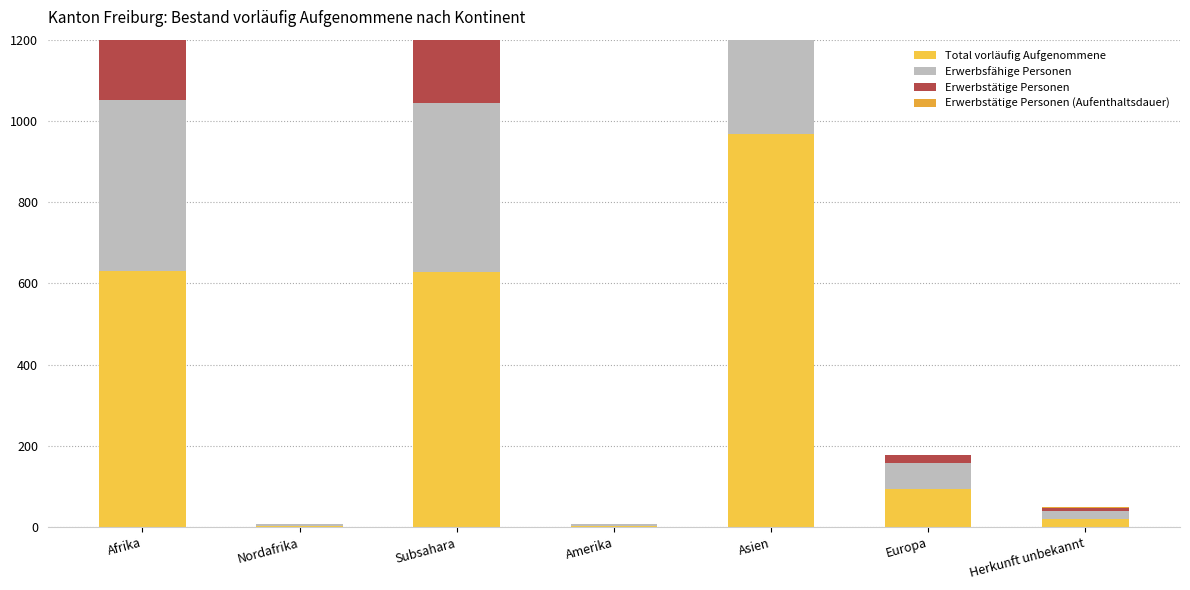

Which series has the largest total across all categories?

Total vorläufig Aufgenommene